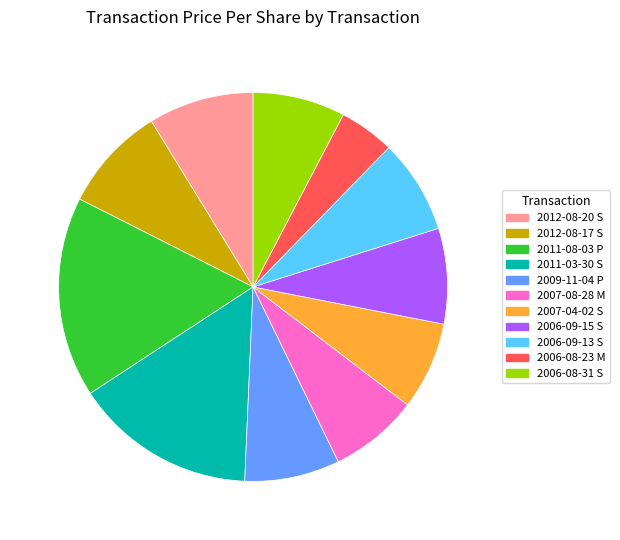

Is 2006-08-31 S the majority of the pie?

No